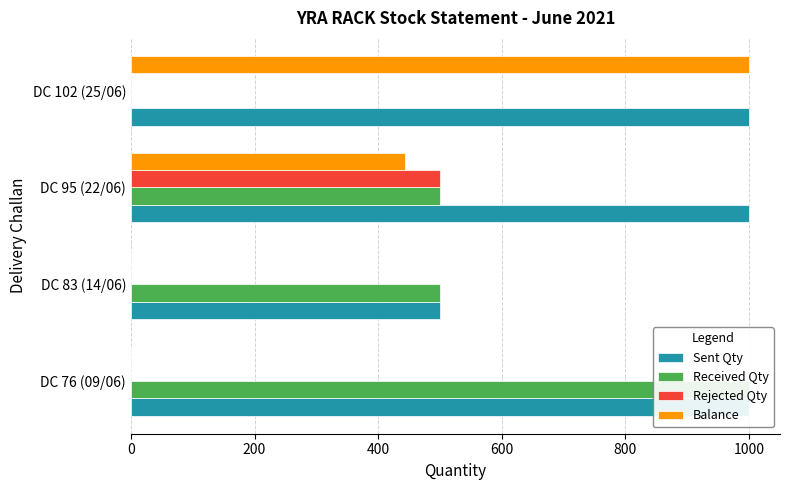

What is the difference between the maximum and minimum values in the Balance series?

1000